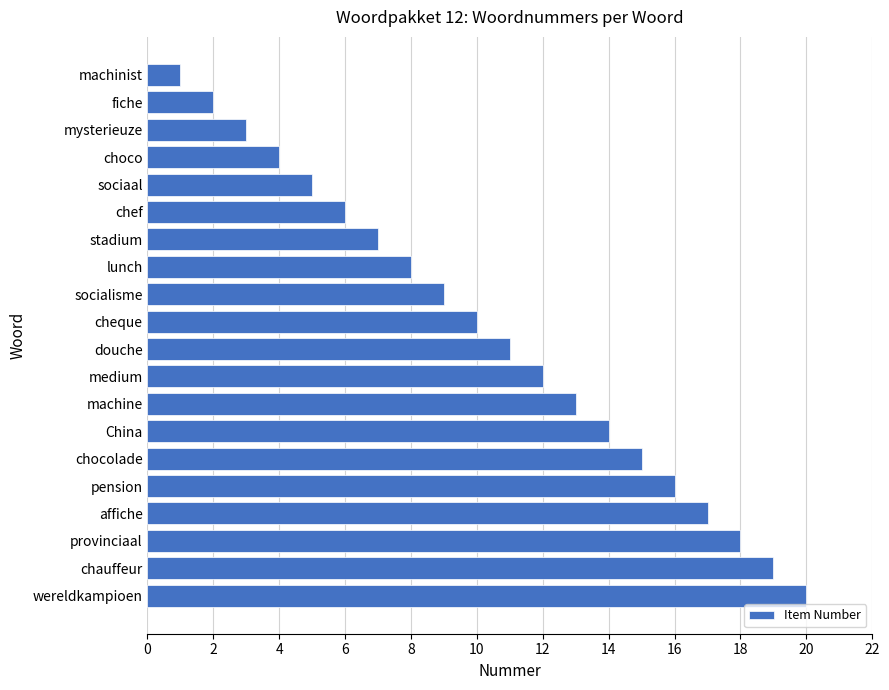

The value at sociaal is 5. True or false?

True